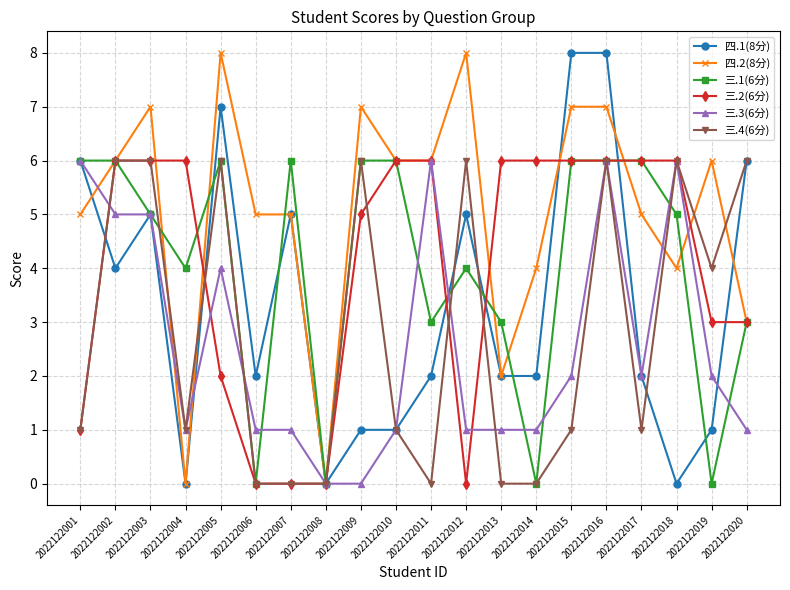

Does the chart display data point markers on the line(s)?

Yes